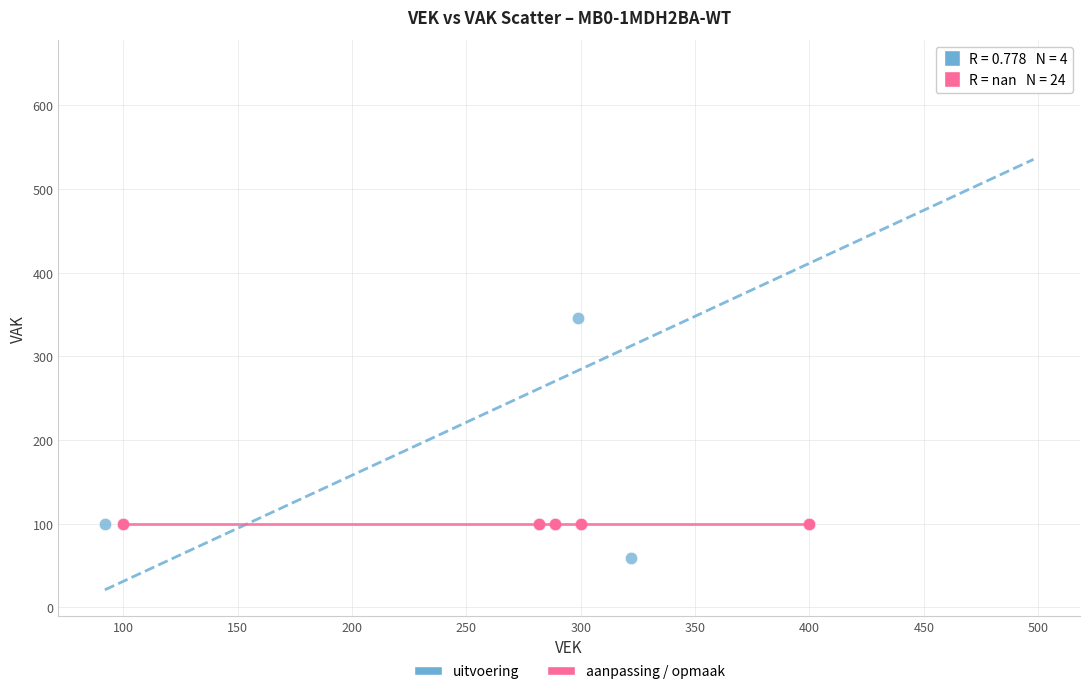

Which series contains the highest Y value?

uitvoering